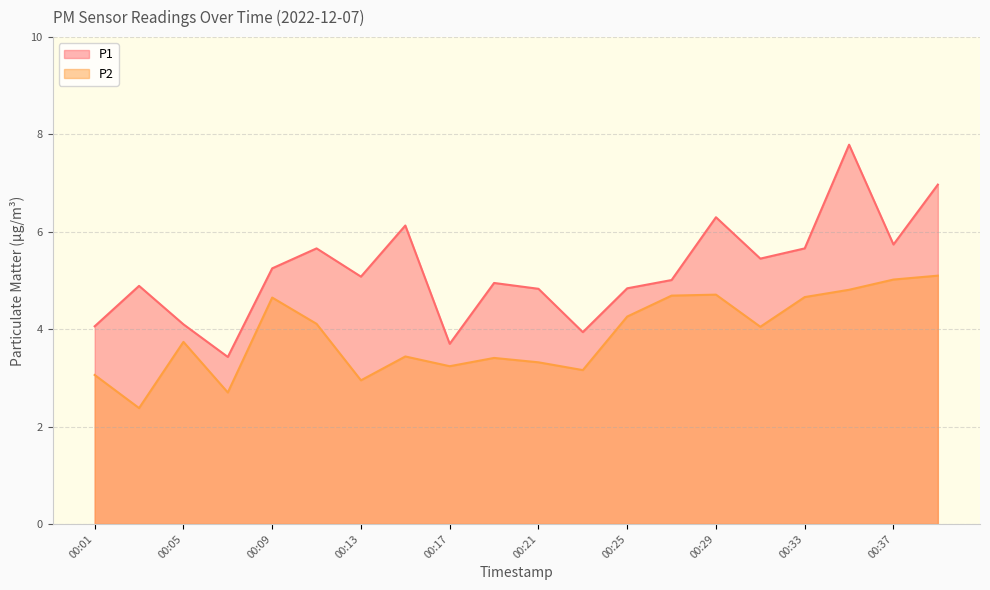

Is it true that P1 equals 7.0 at 00:39?

True